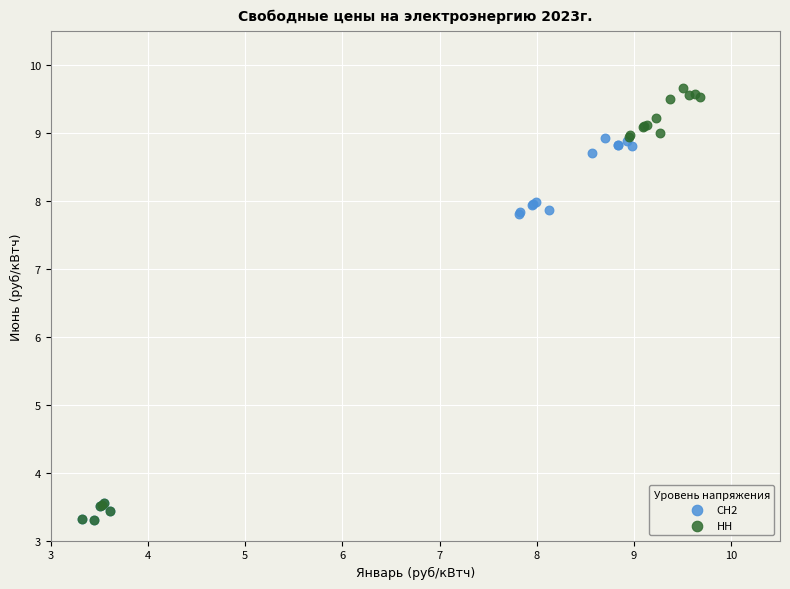

Which series reaches the maximum Y coordinate?

НН